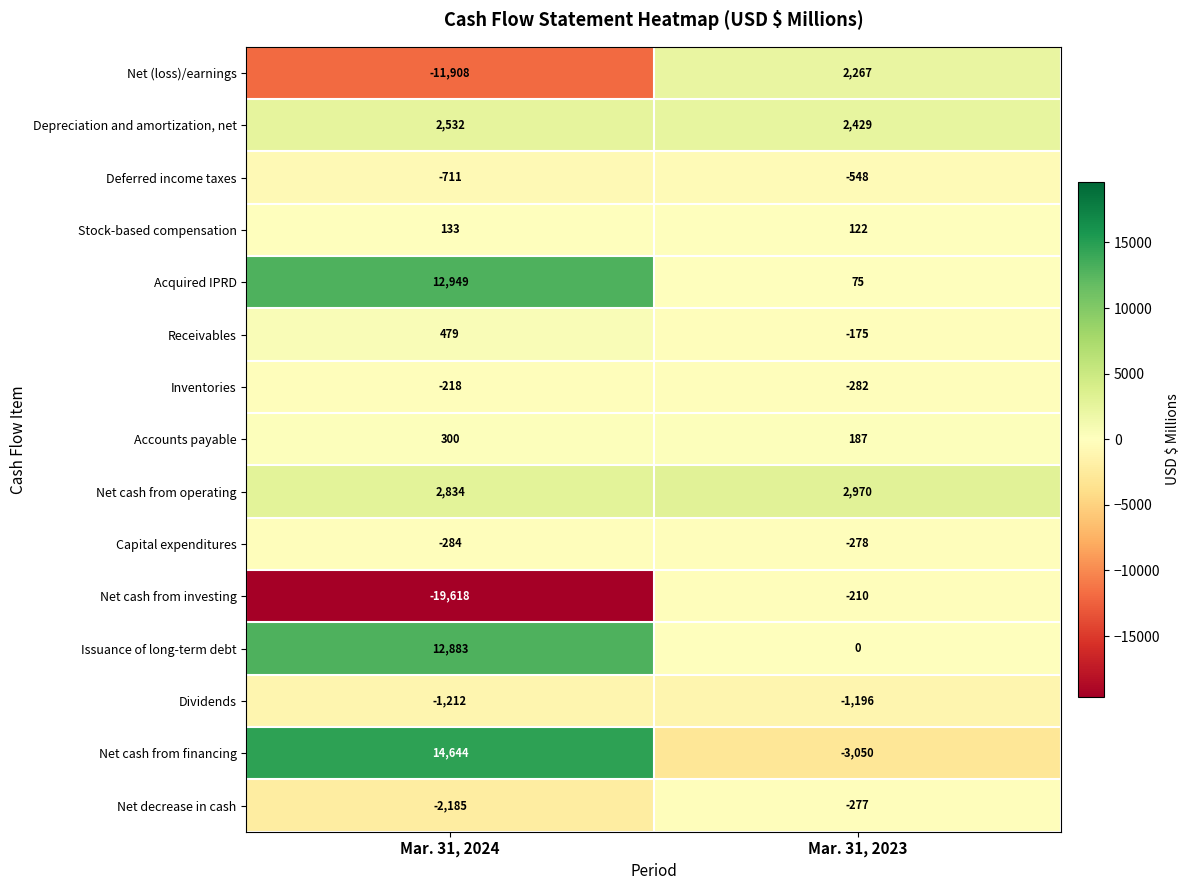

Where is Net (loss)/earnings nearest to the value -4820?

Mar. 31, 2023